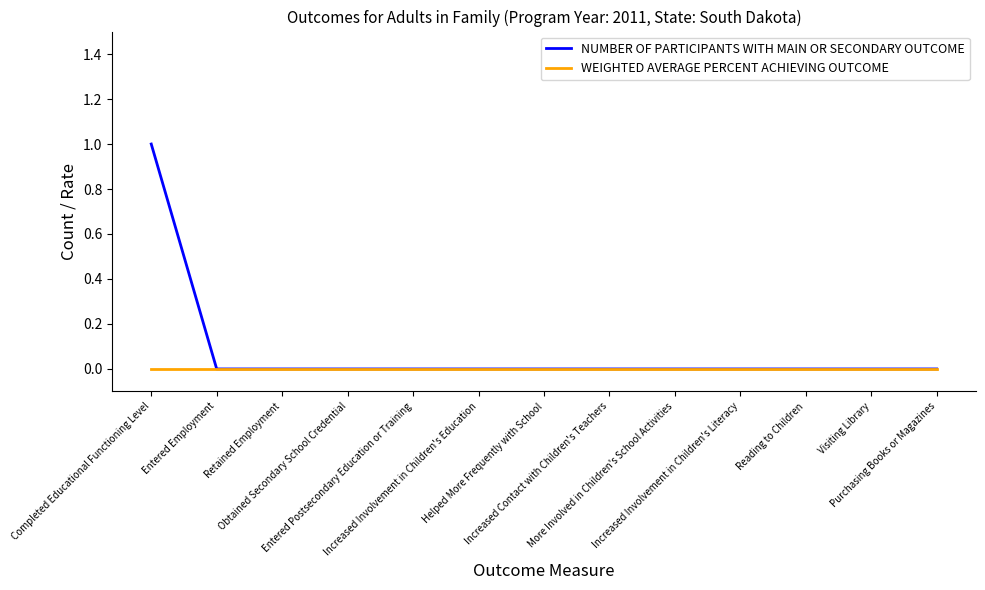

How many lines are shown in the chart?

2